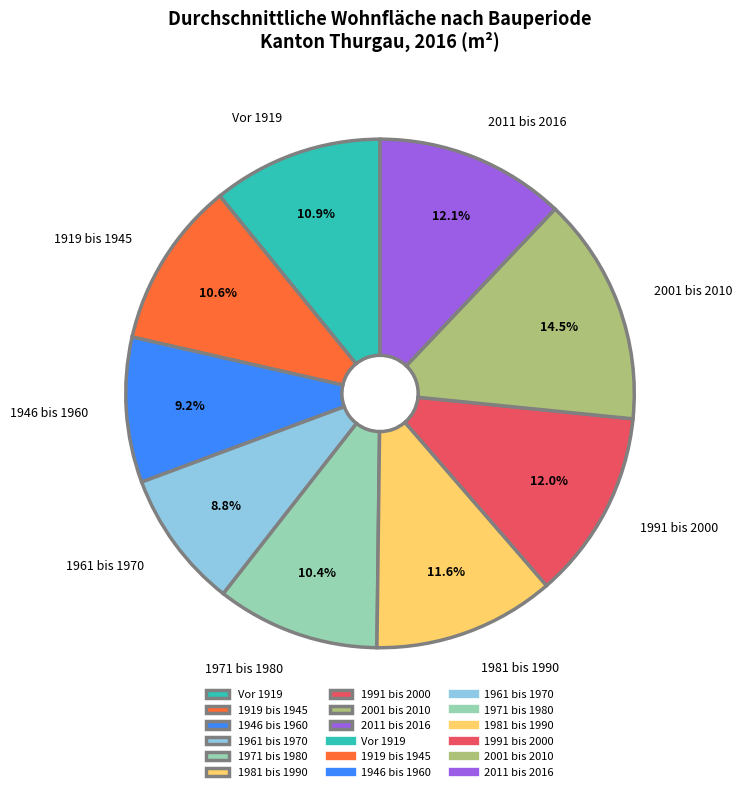

Combined, do Vor 1919 and 1991 bis 2000 account for over 50%?

No